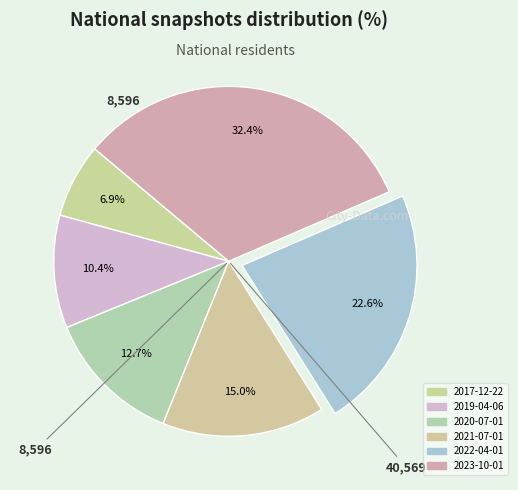

How many segments does this pie chart have?

6